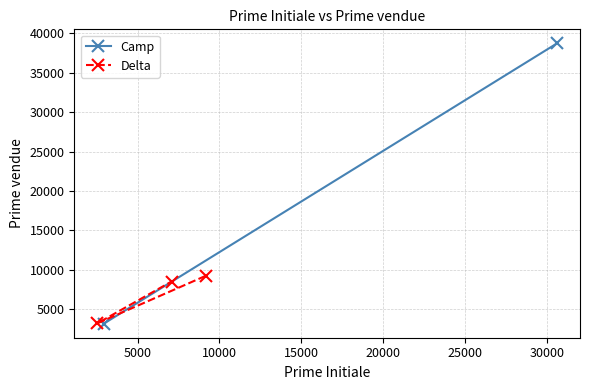

What is the value of the 2nd point from the left?

3229